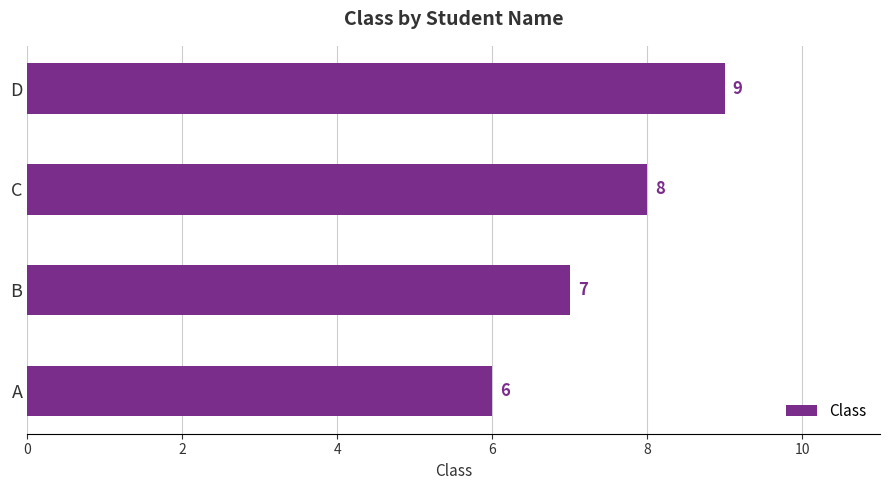

True or false: the data shows 9 at A.

False